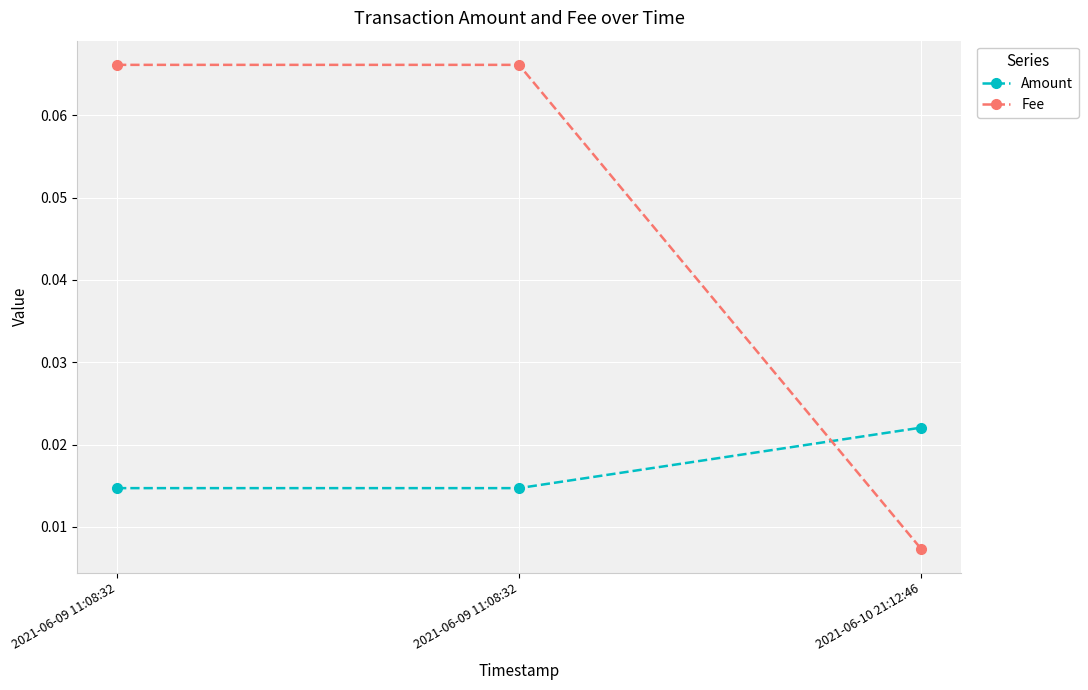

How many lines are shown in the chart?

2